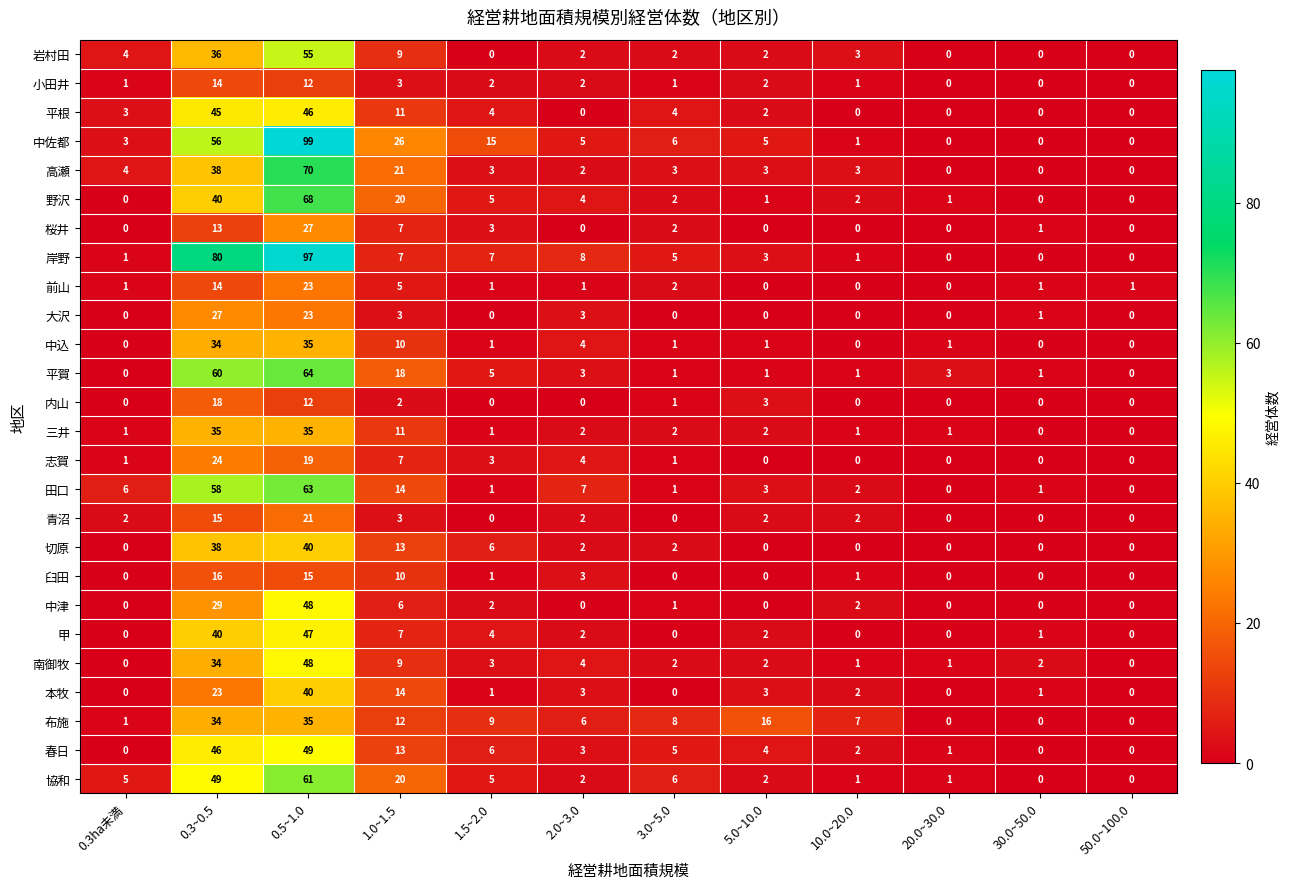

Where is 中佐都 nearest to the value 49?

0.3~0.5